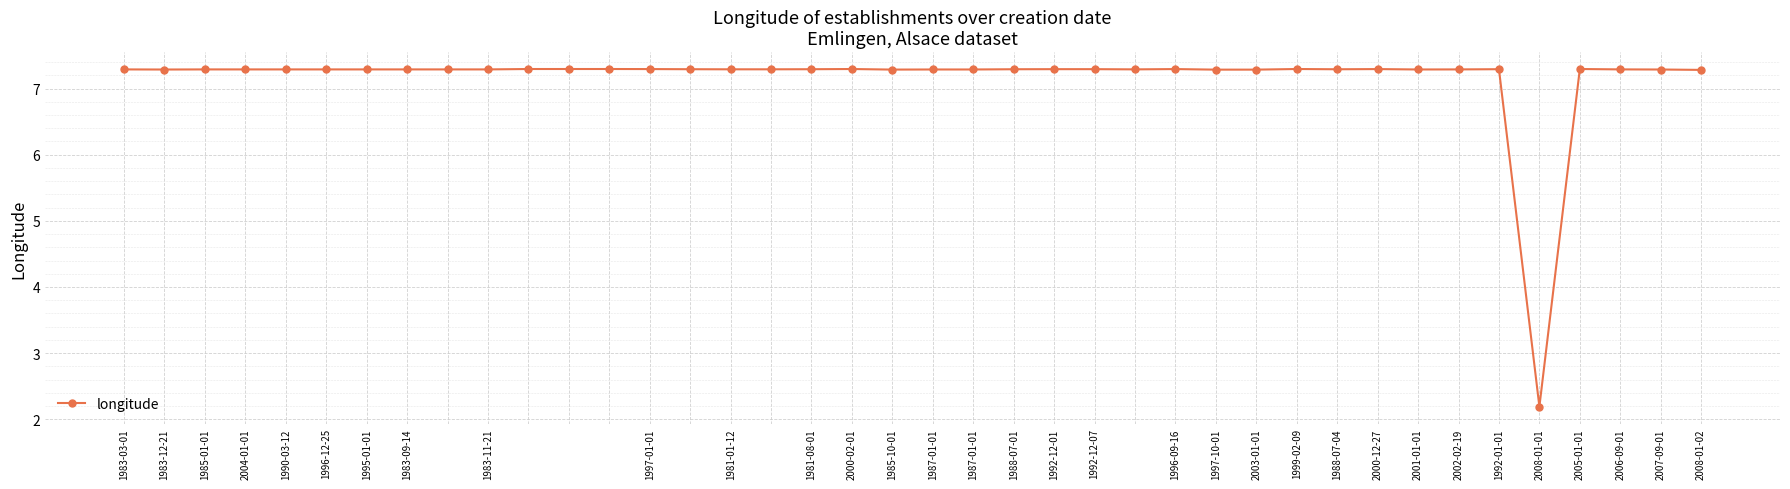

What is the average value?

7.2